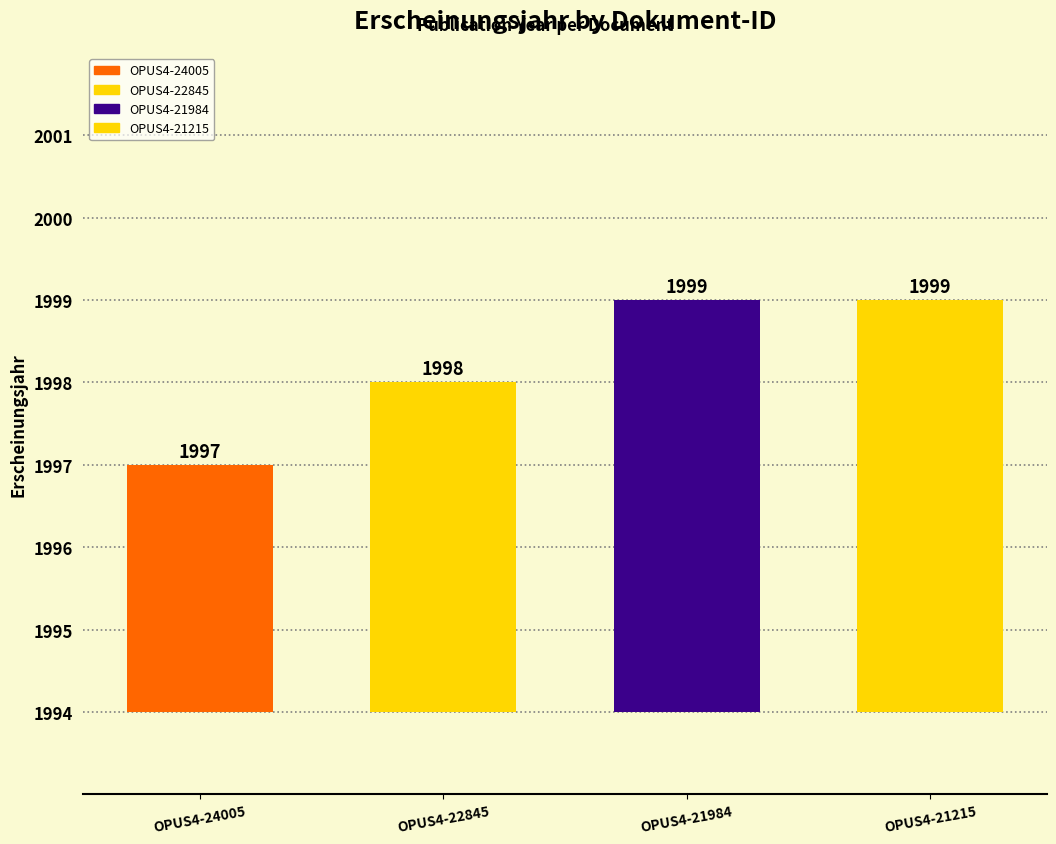

List the labels in order of value, smallest first.

OPUS4-24005, OPUS4-22845, OPUS4-21984, OPUS4-21215